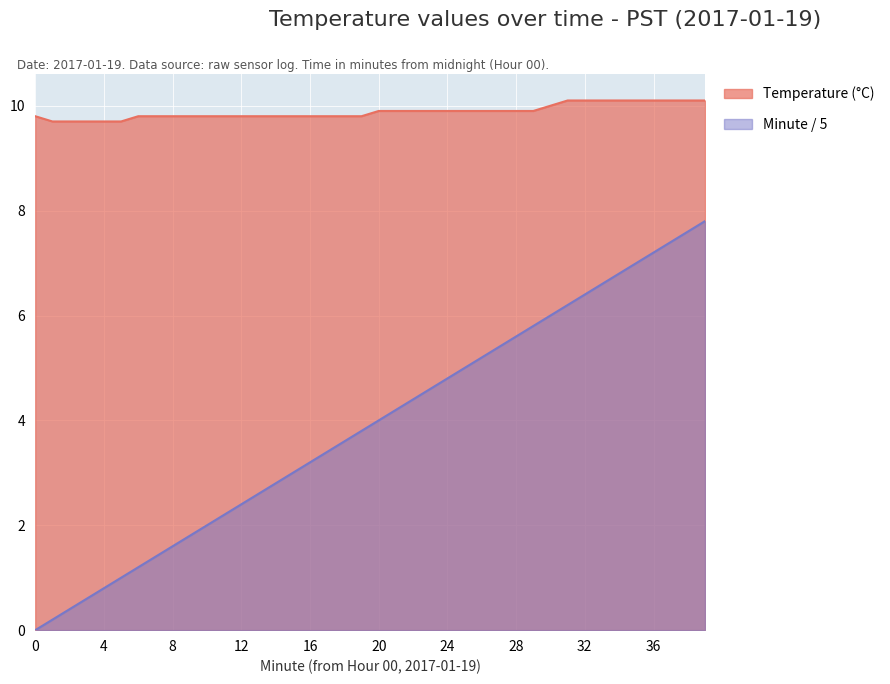

At 36, list the series in order from smallest to largest.

Minute / 5, Temperature (°C)